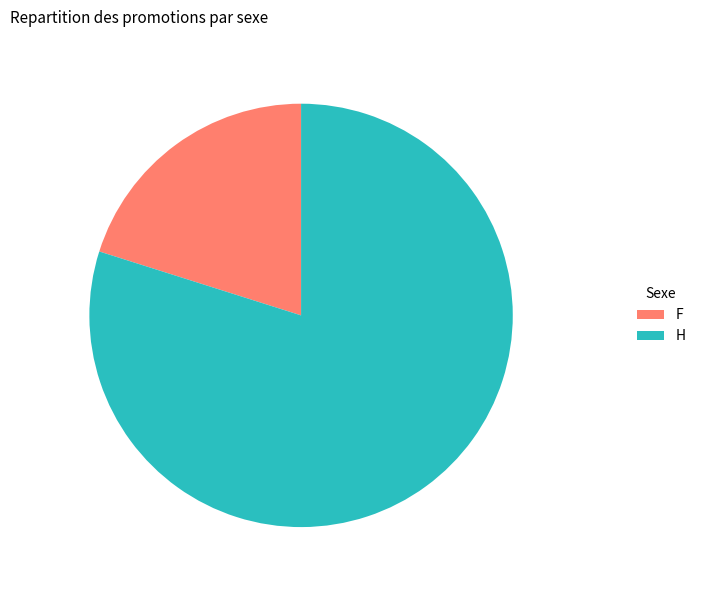

Does H represent more than half of the total?

Yes